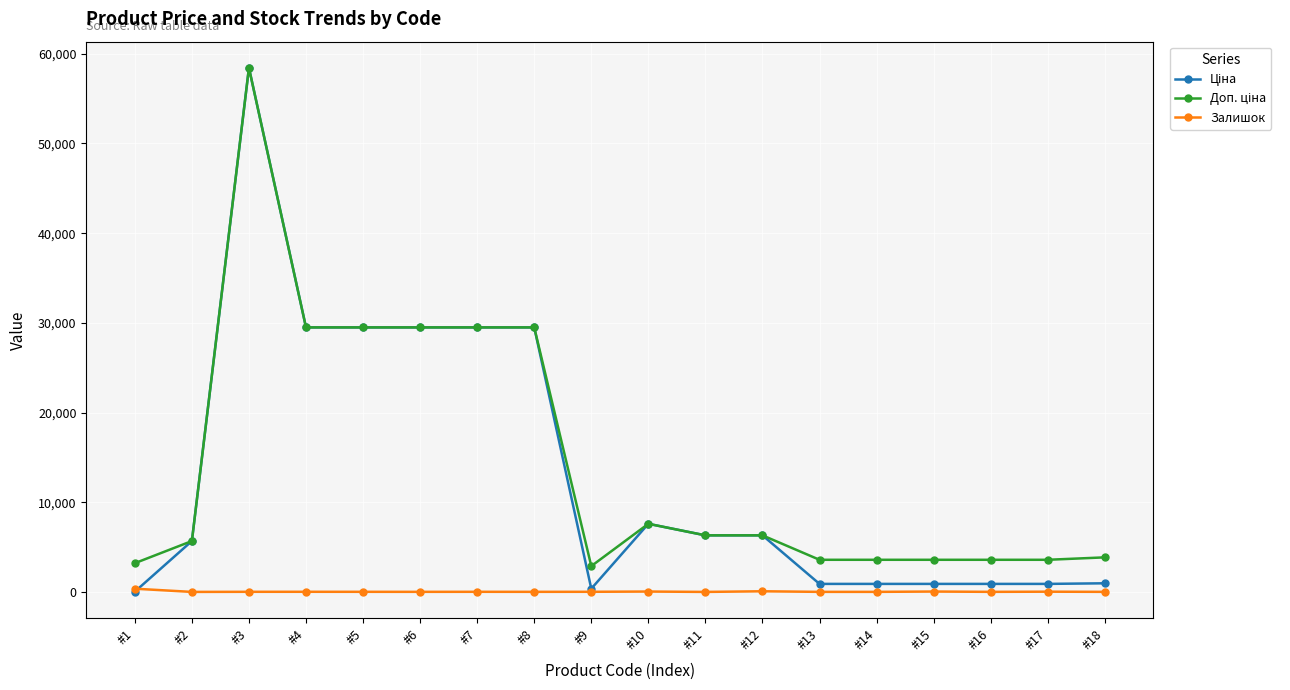

At which category does the chart reach its peak across all series?

#3